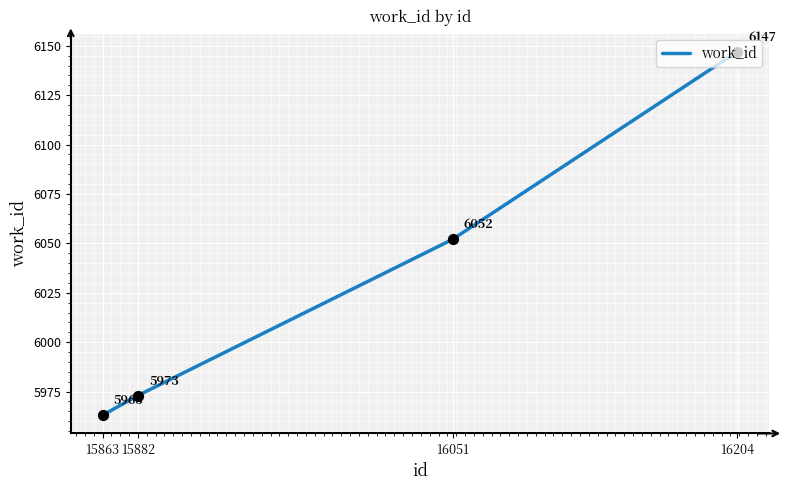

Between 16051 and 15863, which is larger?

16051